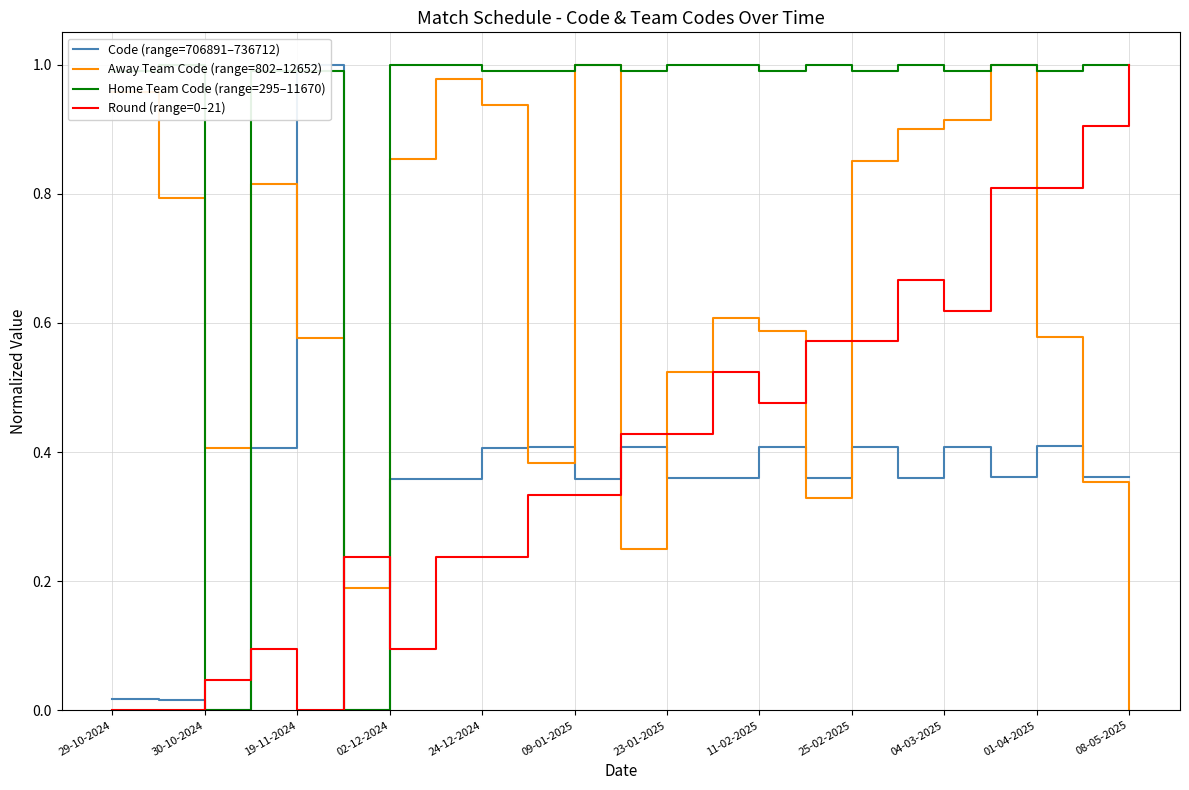

At which label does Round (range=0–21) reach its peak?

08-05-2025